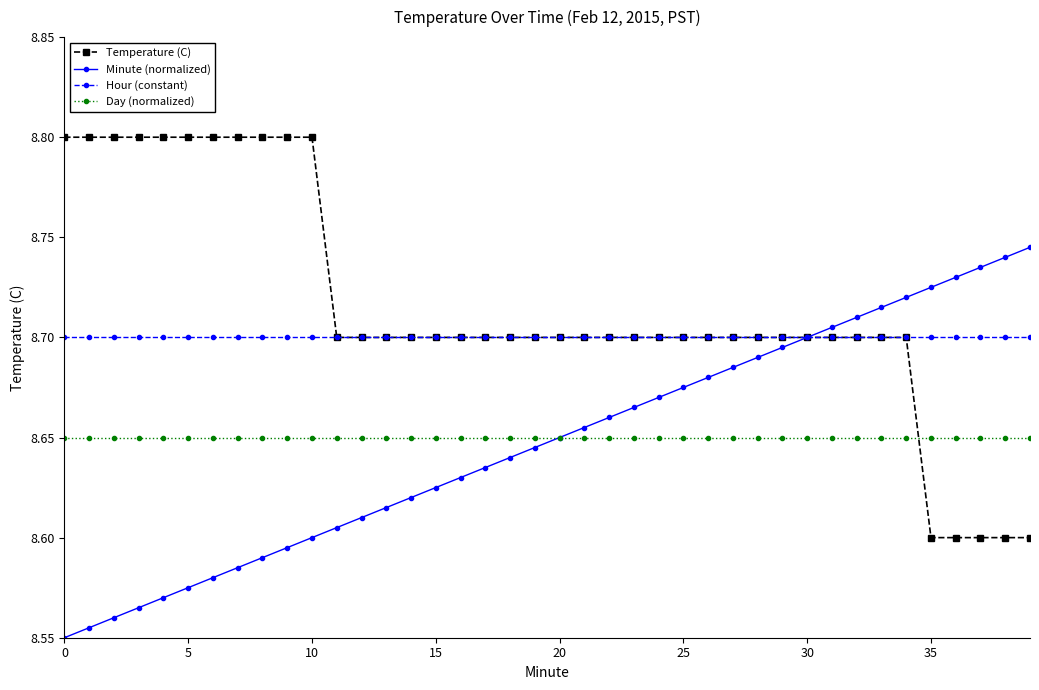

Which series has the largest total across all categories?

Temperature (C)